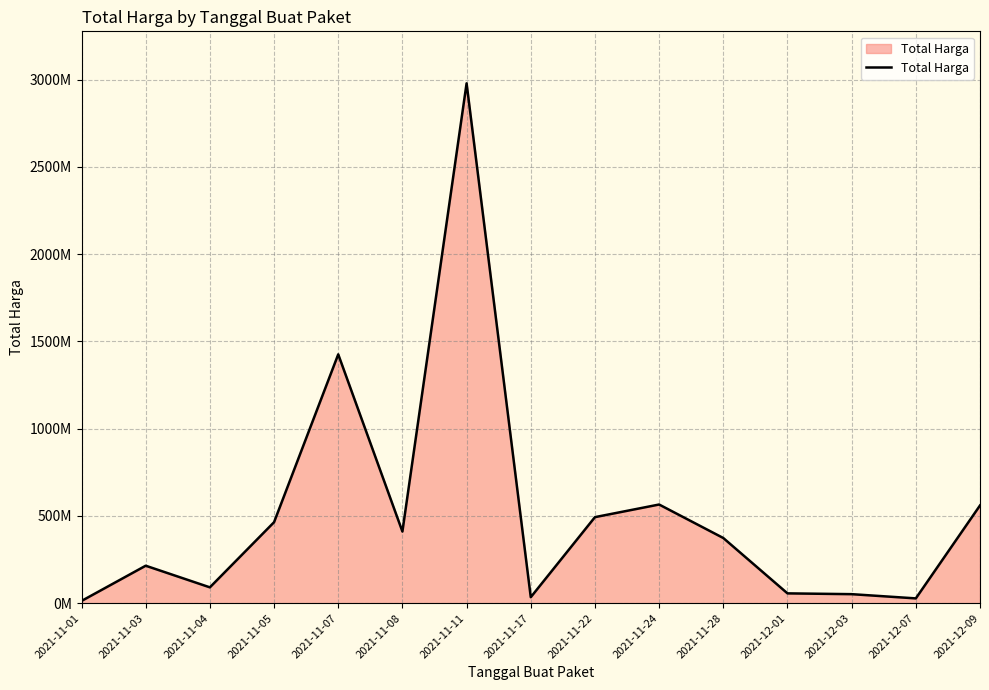

Reading left to right, list all the values displayed in this chart.

12787500	214651270	90674075	464002100	1425867900	410565800	2978963240	34292000	493000000	565331200	373404000	56152800	51601000	27412000	559971000